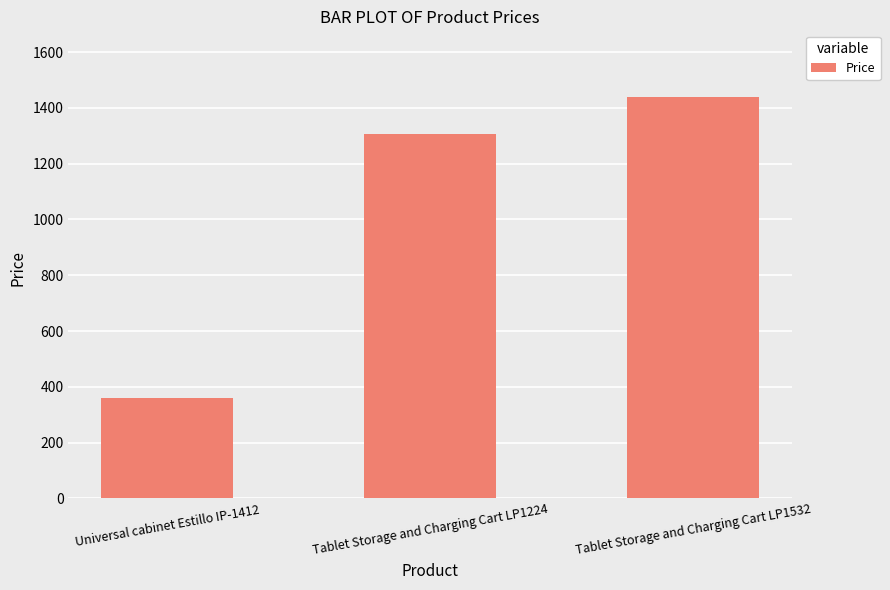

What is the sum of all values?

3105.6